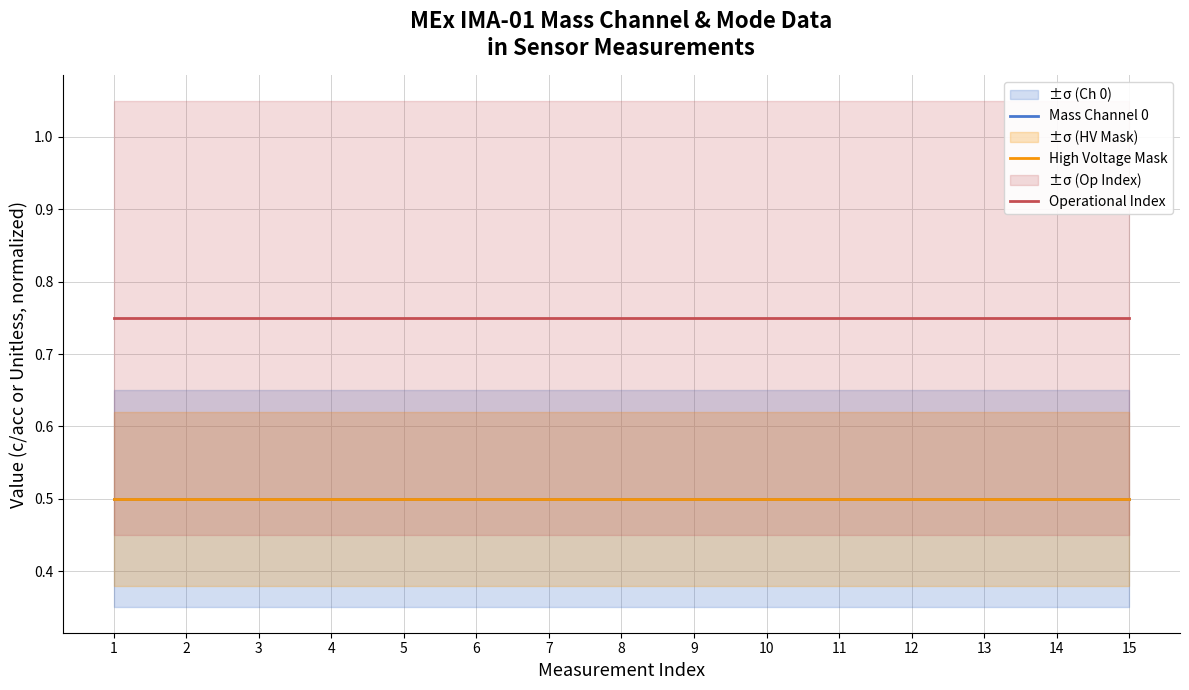

What is the average value of the Mass Channel 0 series?

0.5